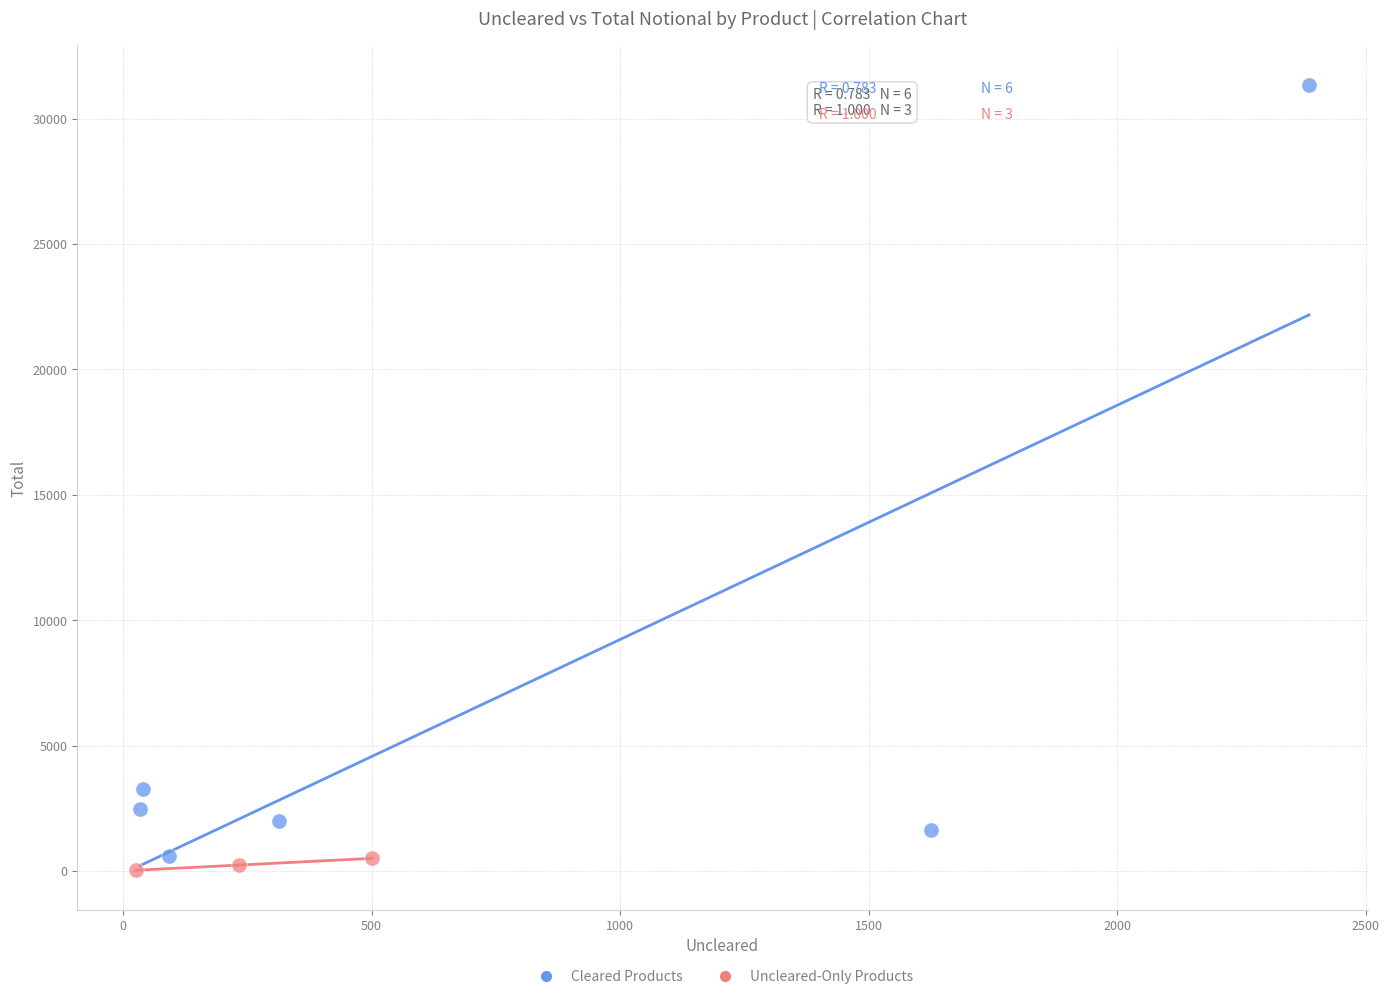

Which series has the largest Y range (max minus min)?

Cleared Products